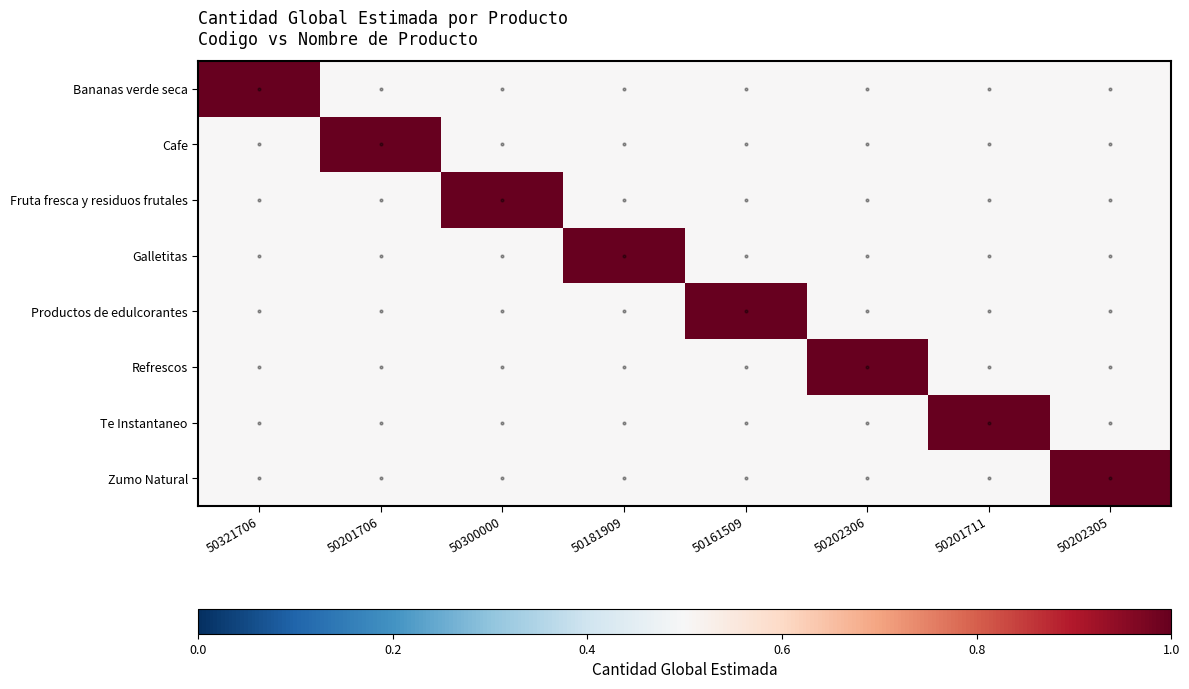

Between 50201706 and 50161509, which series saw the biggest shift?

Cafe